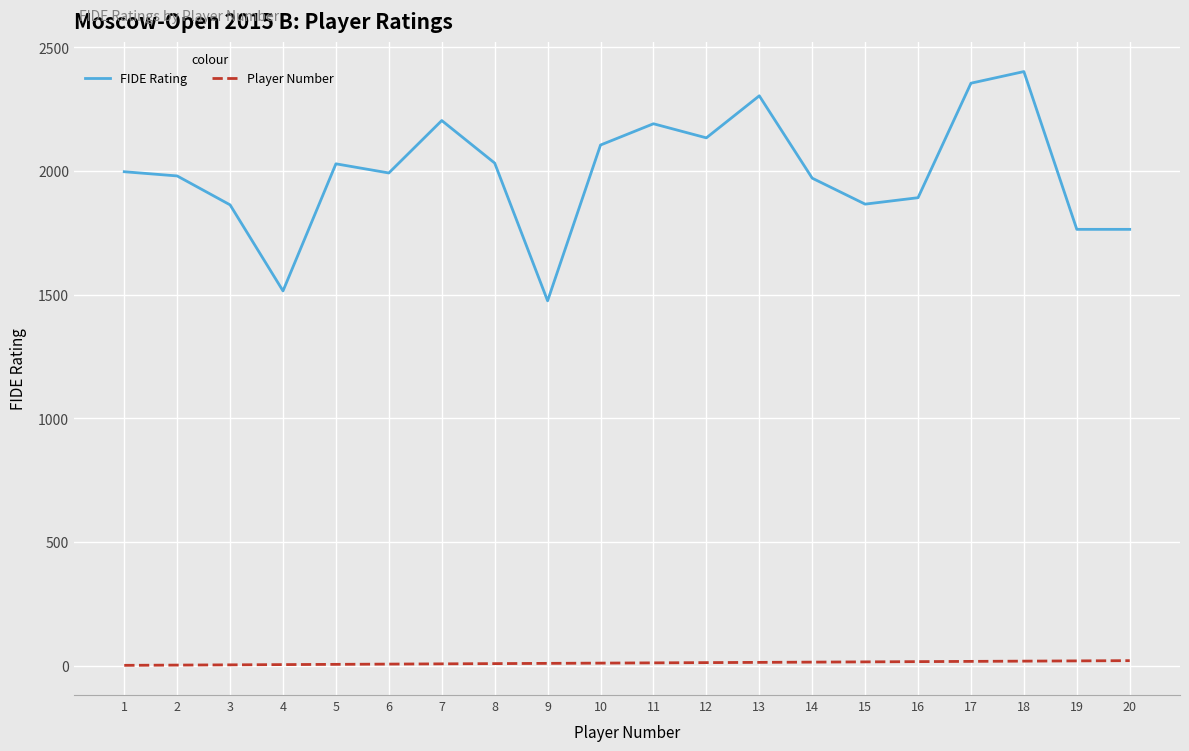

Which series has the largest range (max minus min)?

FIDE Rating